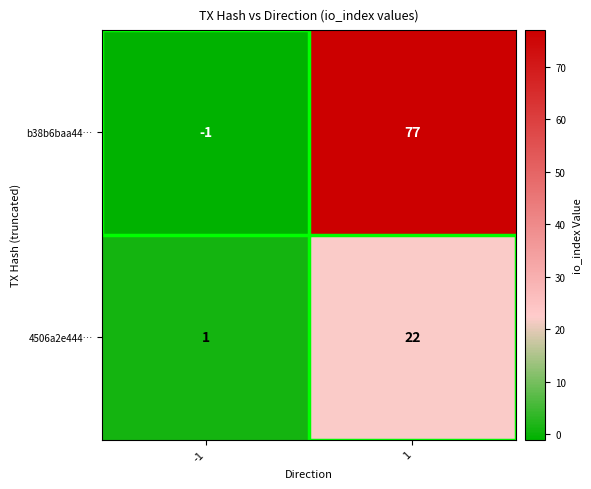

Which series has the widest spread of values?

b38b6baa44…